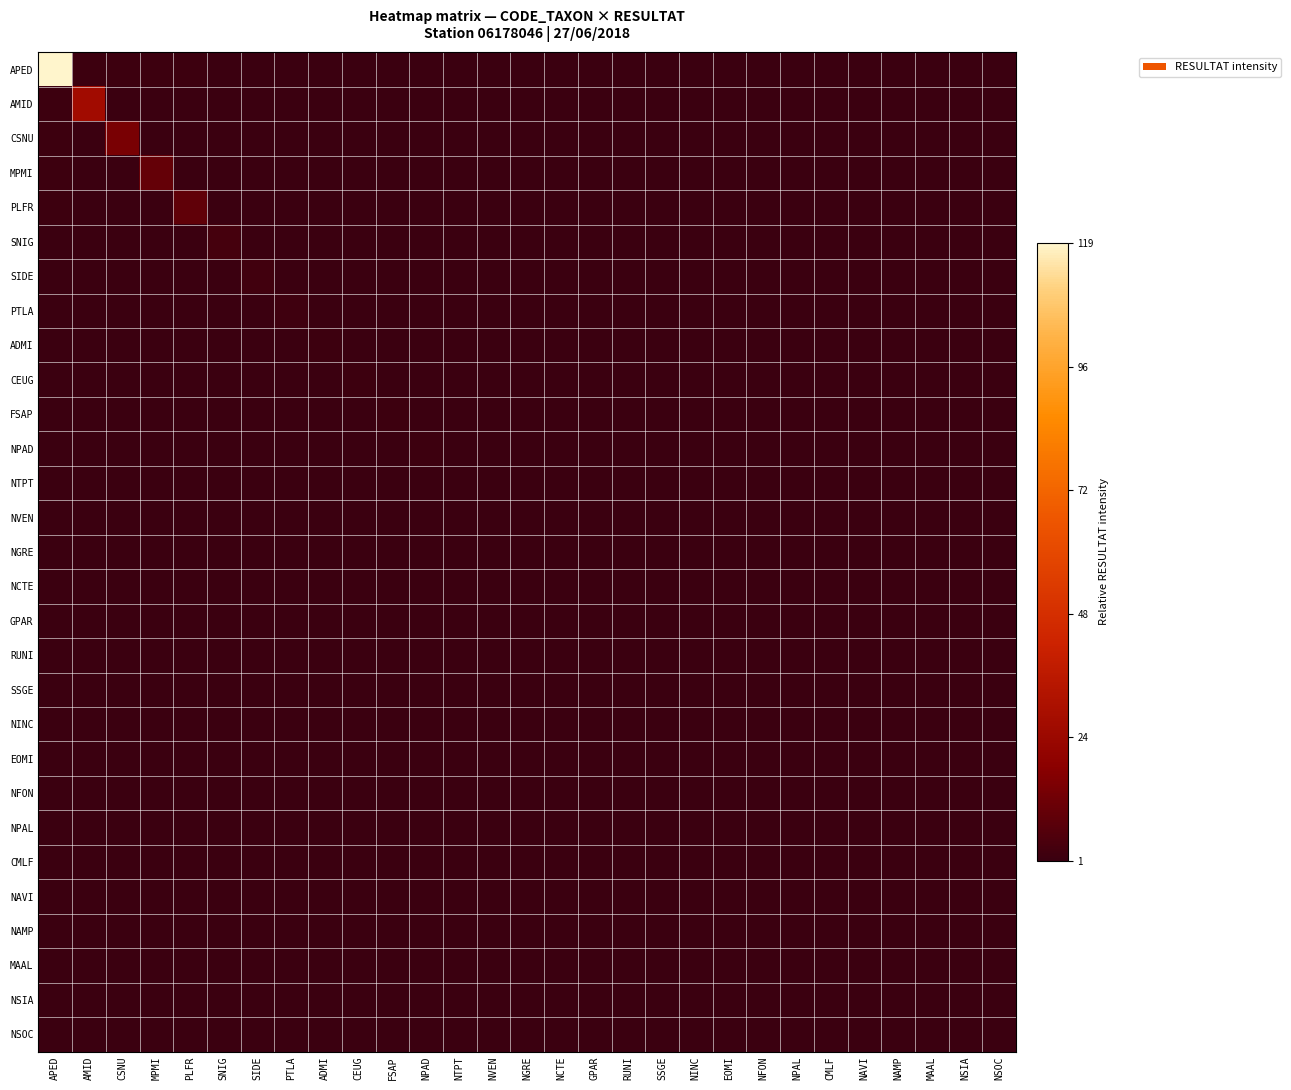

What is the greatest value displayed?

1.0